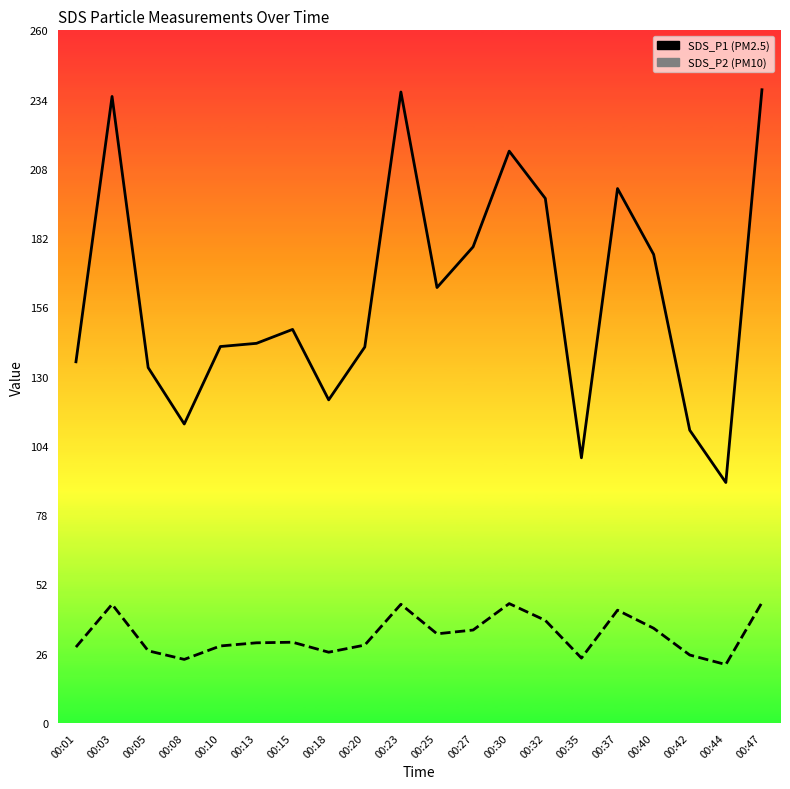

True or false: SDS_P2 has more than 1 points higher than both neighbors.

True